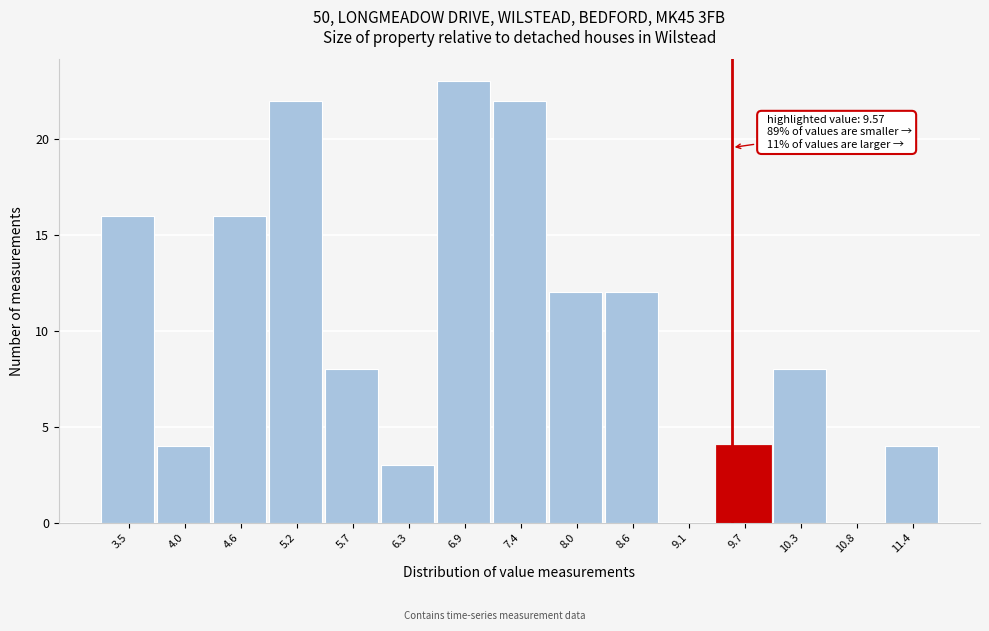

Which range on the x-axis has the tallest bar?

6.6 to 7.2